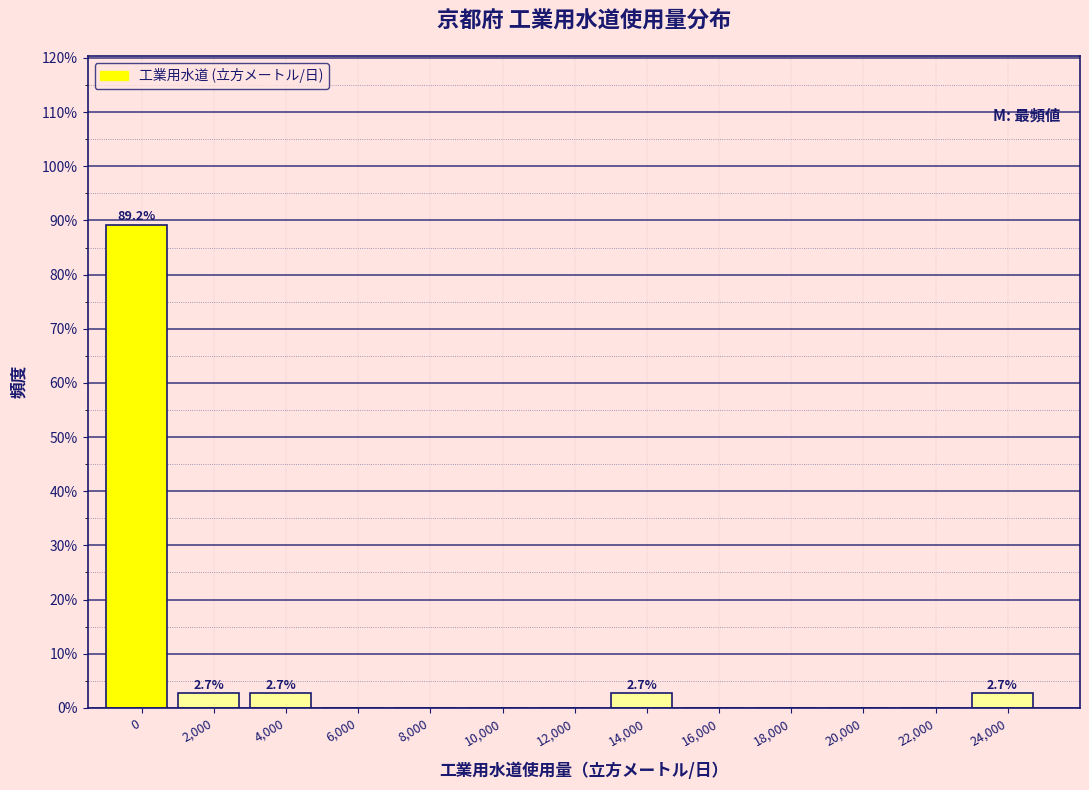

Reading left to right, extract all data points from this chart.

0=89.2	2,000=2.7	4,000=2.7	6,000=0.0	8,000=0.0	10,000=0.0	12,000=0.0	14,000=2.7	16,000=0.0	18,000=0.0	20,000=0.0	22,000=0.0	24,000=2.7